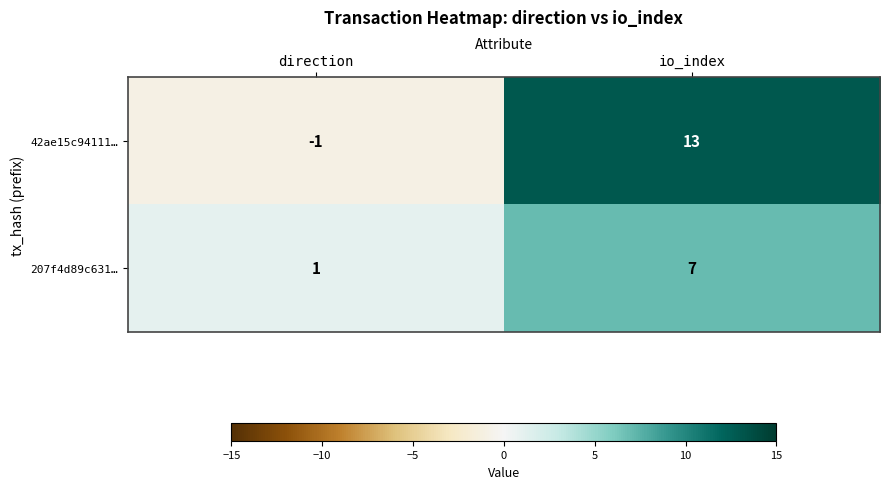

Reading left to right, what are all the values shown in this chart?

42ae15c94111…: -1	13
207f4d89c631…: 1	7